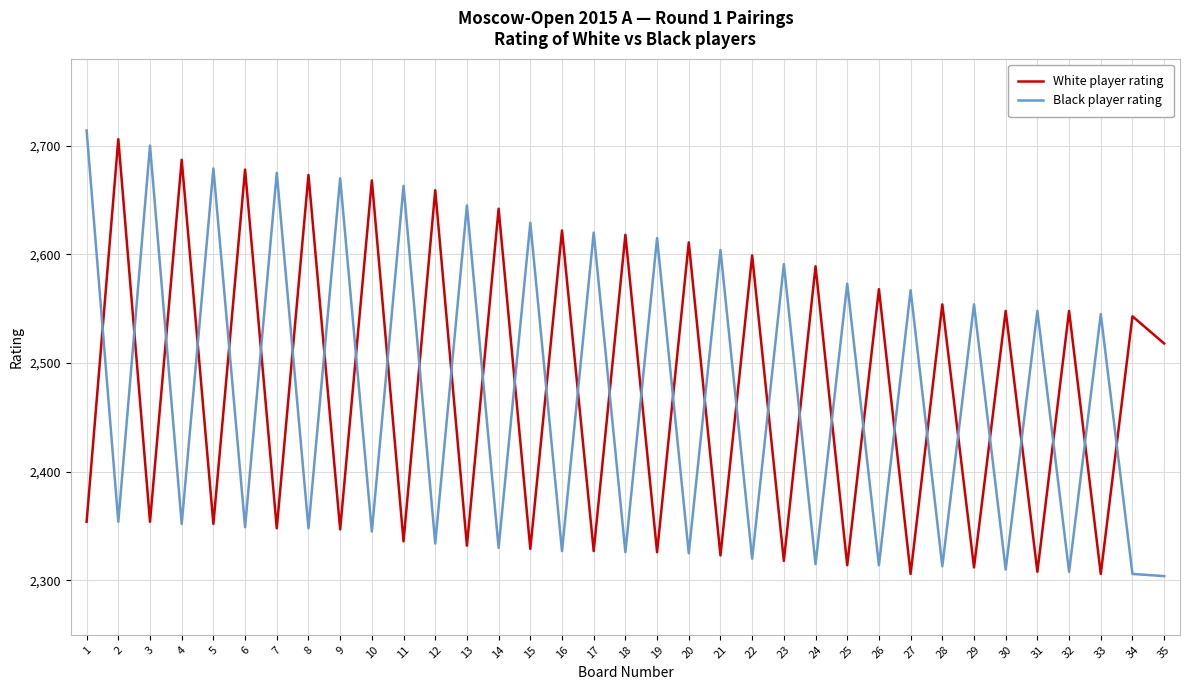

Rank the series by their average value, from highest to lowest.

White player rating, Black player rating